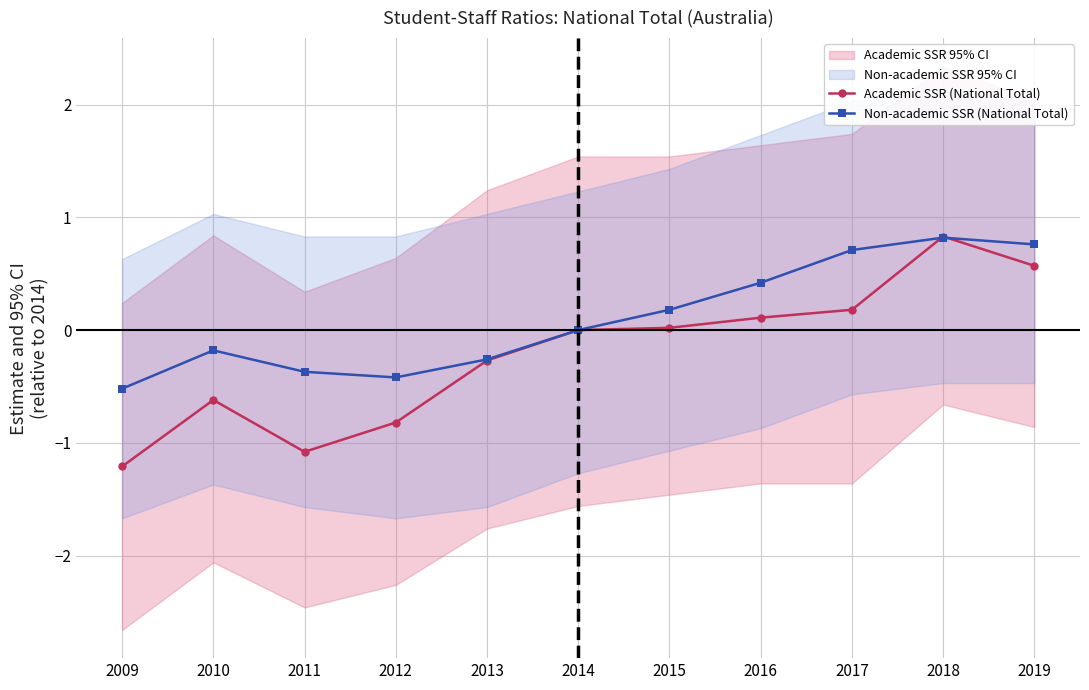

How many values in Non-academic SSR (National Total) are below zero?

5